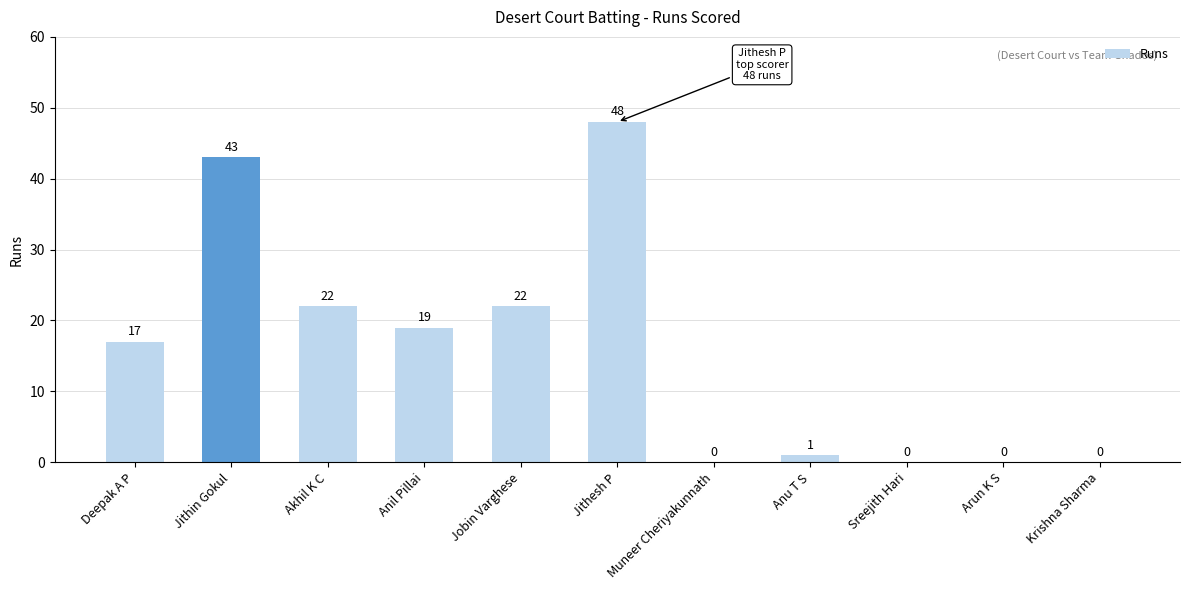

The value at Krishna Sharma is 0. True or false?

True